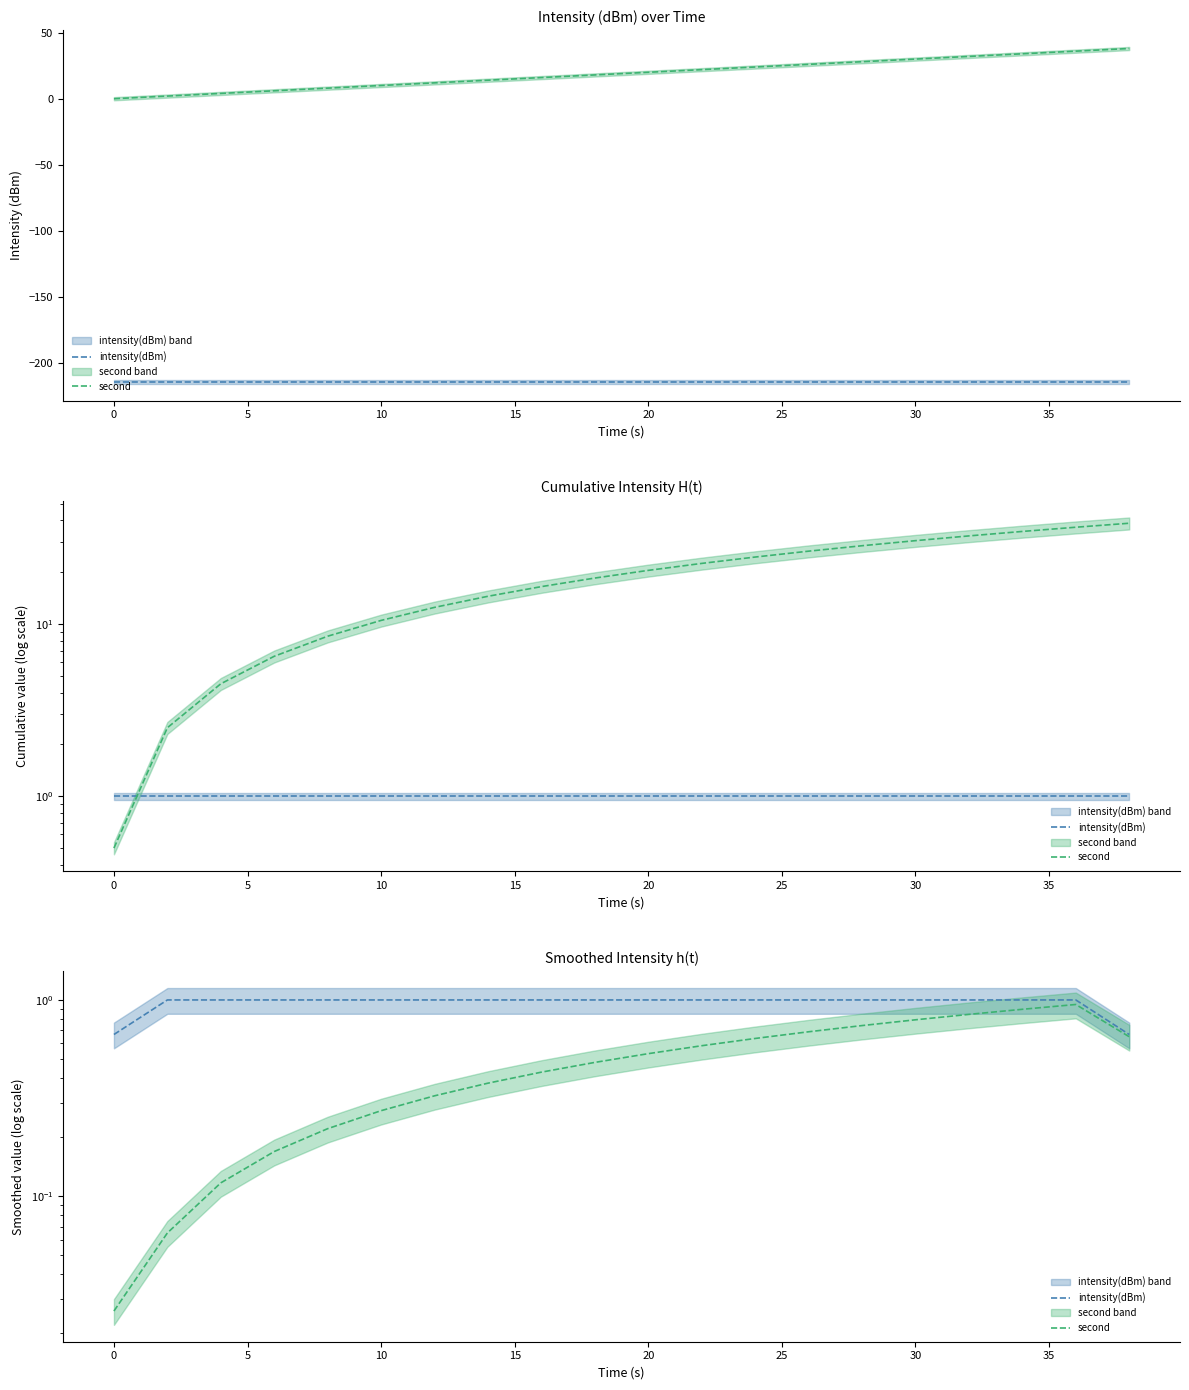

What is the maximum value for second?

0.9